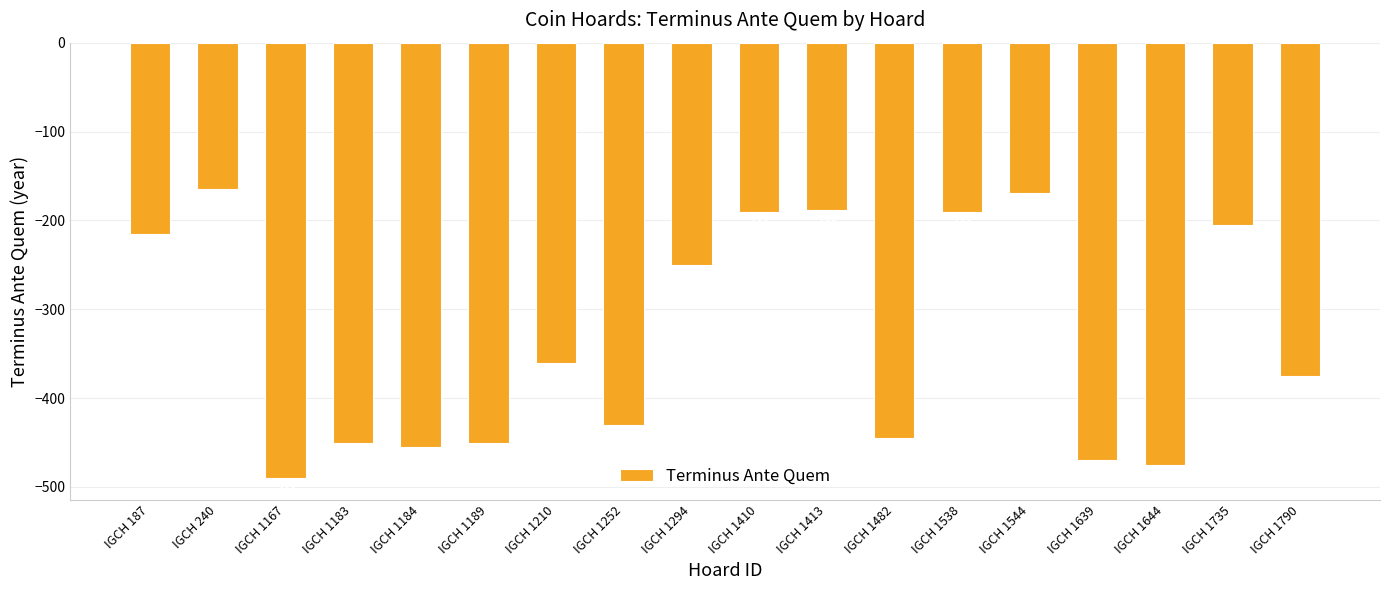

What is the value of the 13th bar from the left?

-190